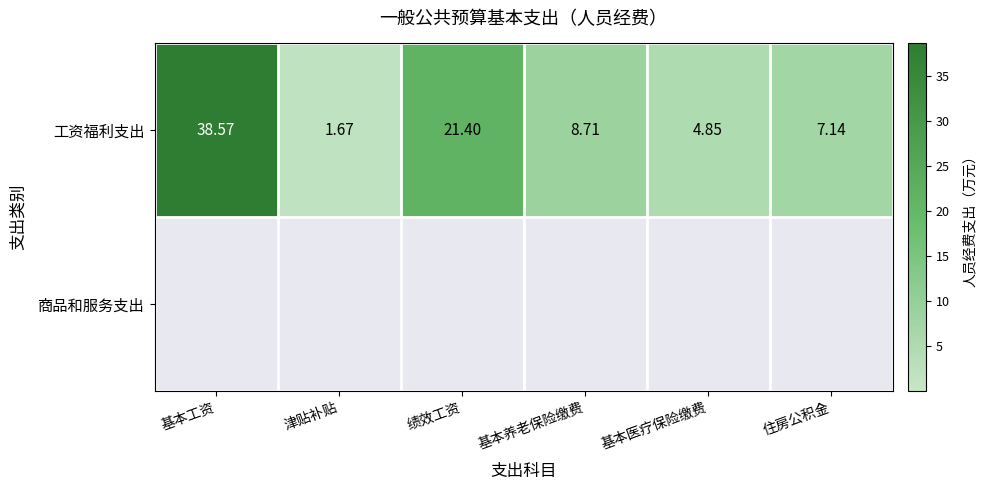

At which label does 工资福利支出 reach its minimum?

津贴补贴